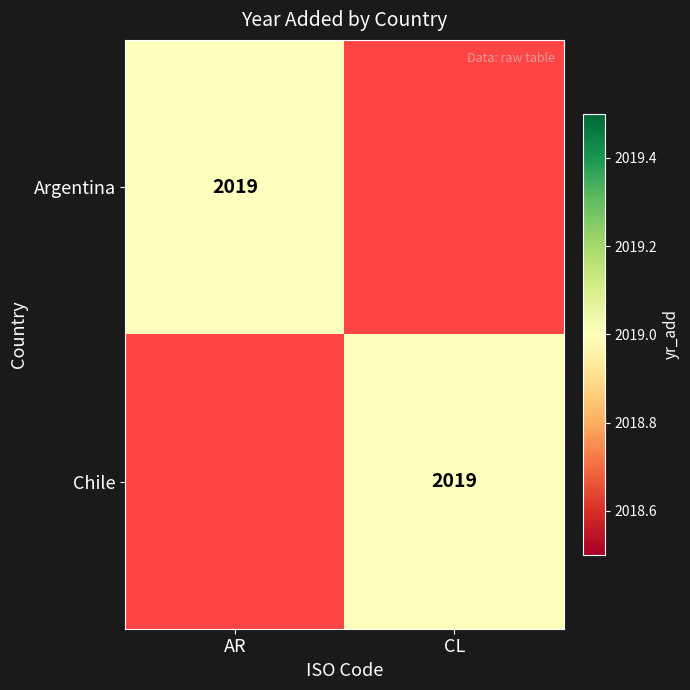

The value of Argentina at AR is 769. True or false?

False